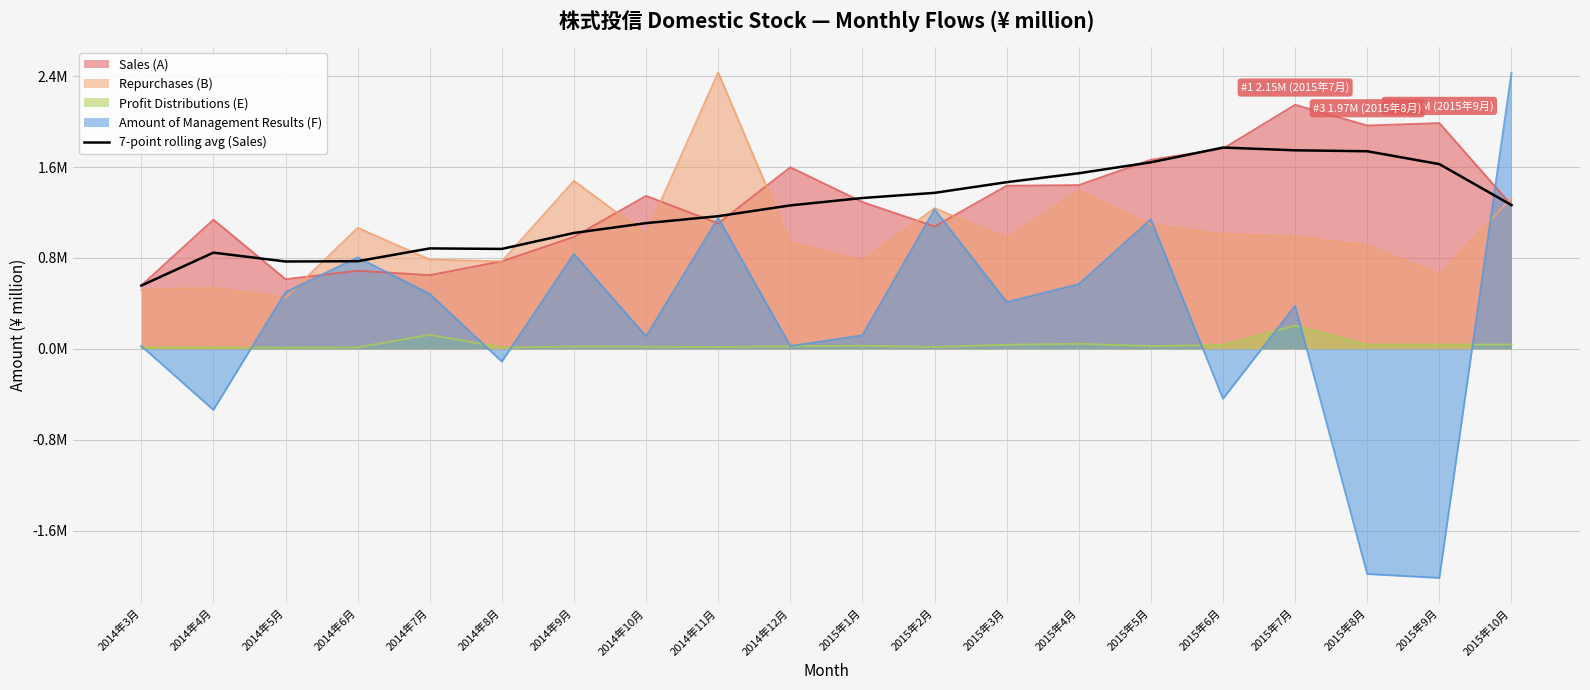

What is the average value?

1238176.5